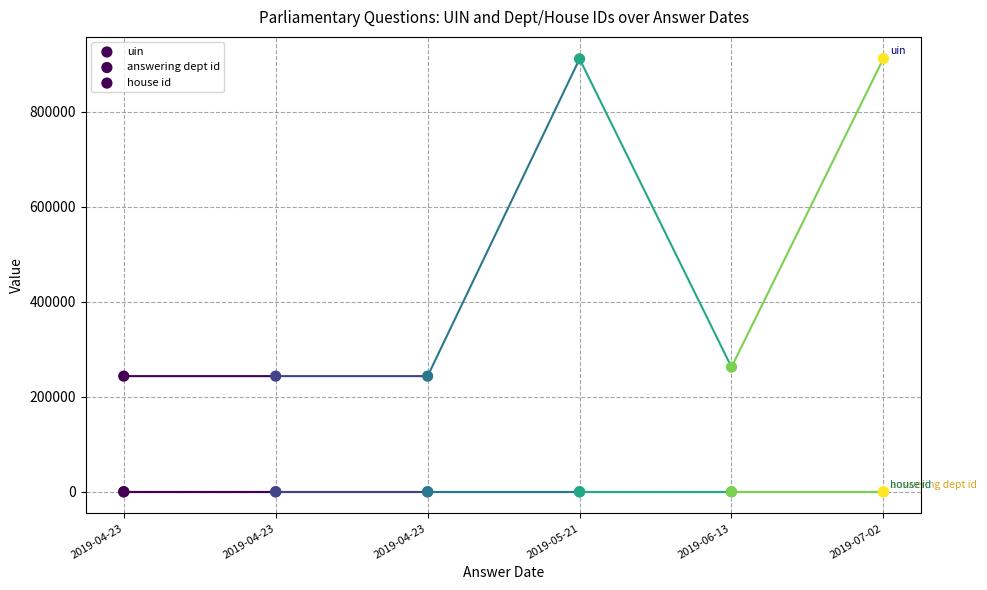

Which series reaches the minimum Y coordinate?

house id